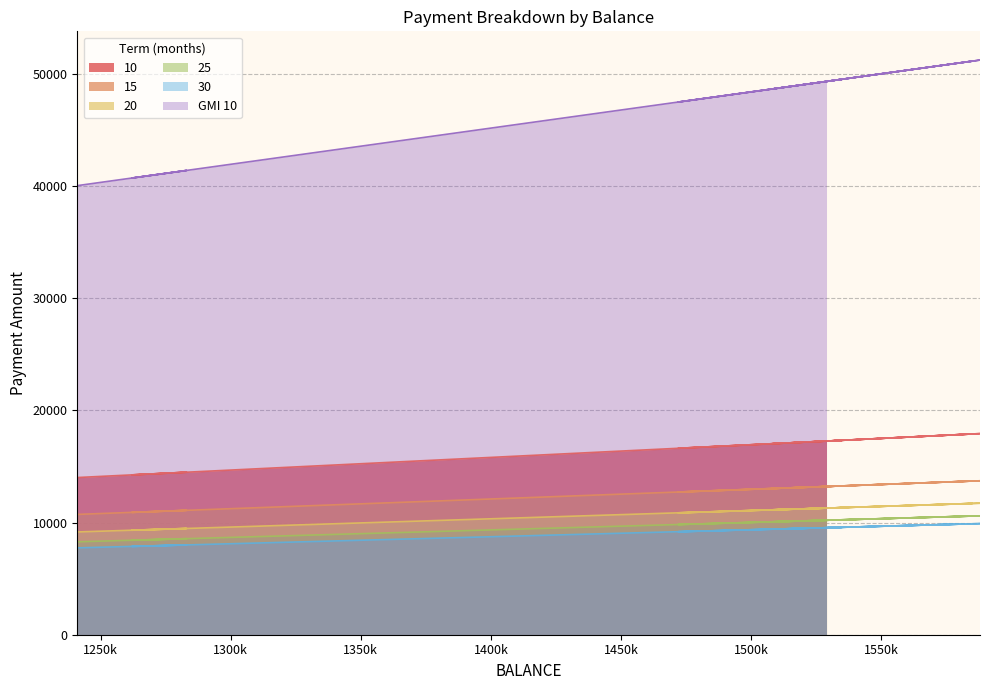

At which category does the chart reach its peak across all series?

1588000